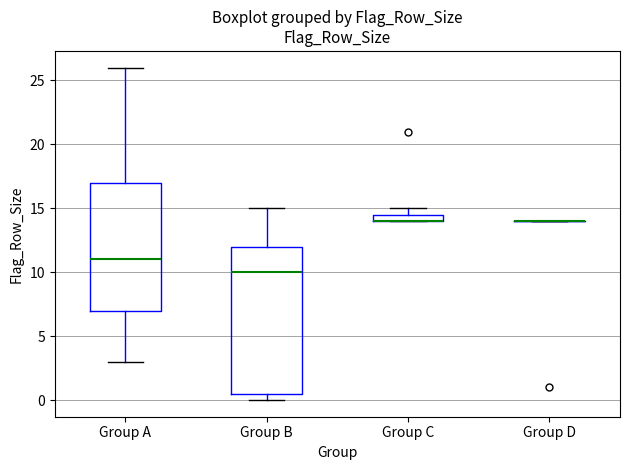

Comparing the boxes themselves (not the whiskers), which one is the tallest?

Group B